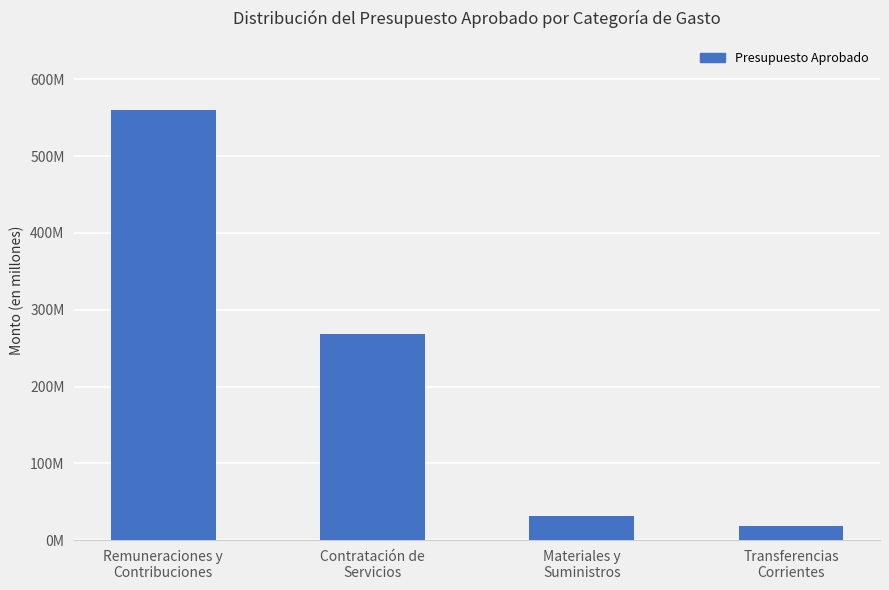

Reading right to left, list all the values displayed in this chart.

Transferencias
Corrientes=18085000	Materiales y
Suministros=31293330	Contratación de
Servicios=267772498	Remuneraciones y
Contribuciones=559715403